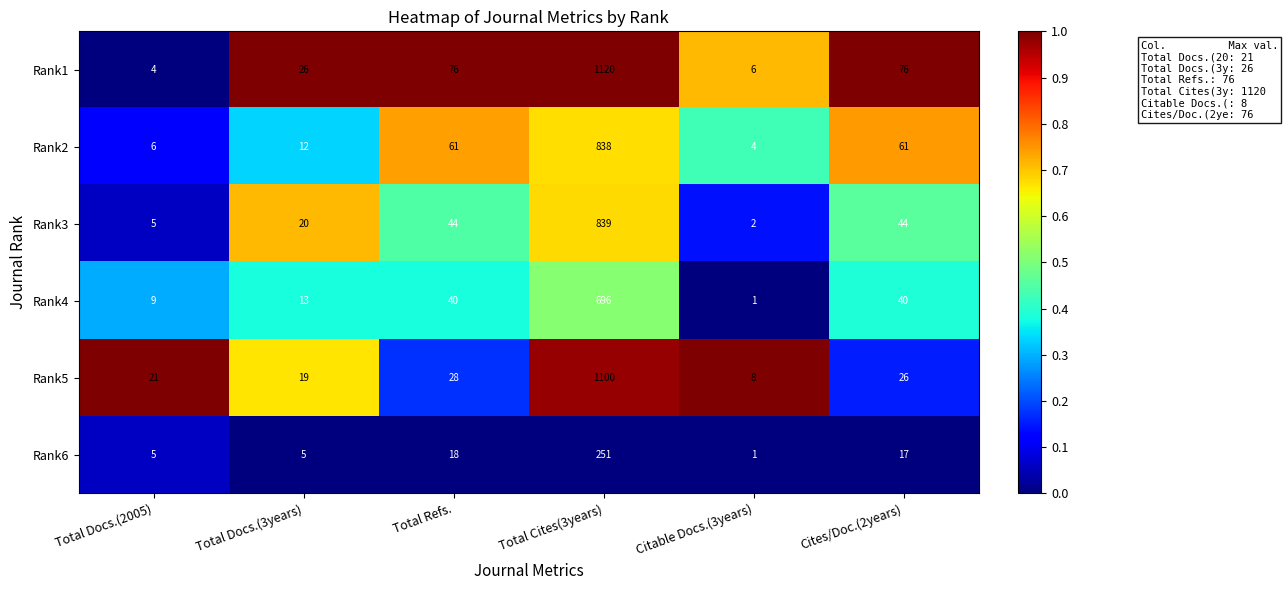

What is the sum of all Rank1 values?

1308